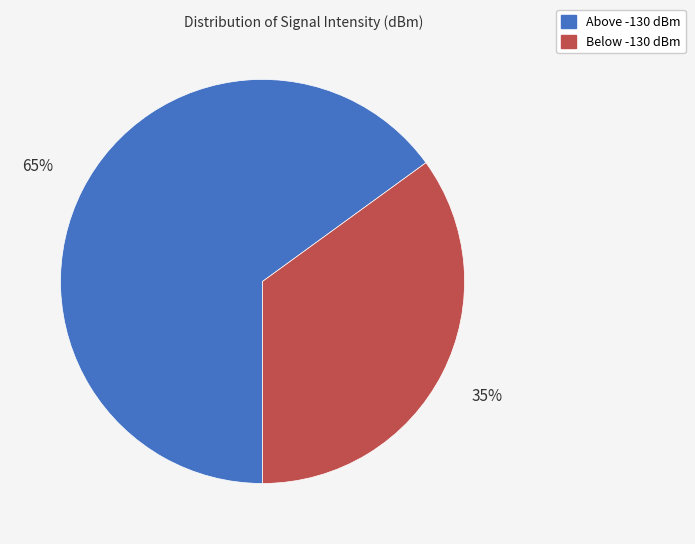

Does any single category account for the majority?

Yes